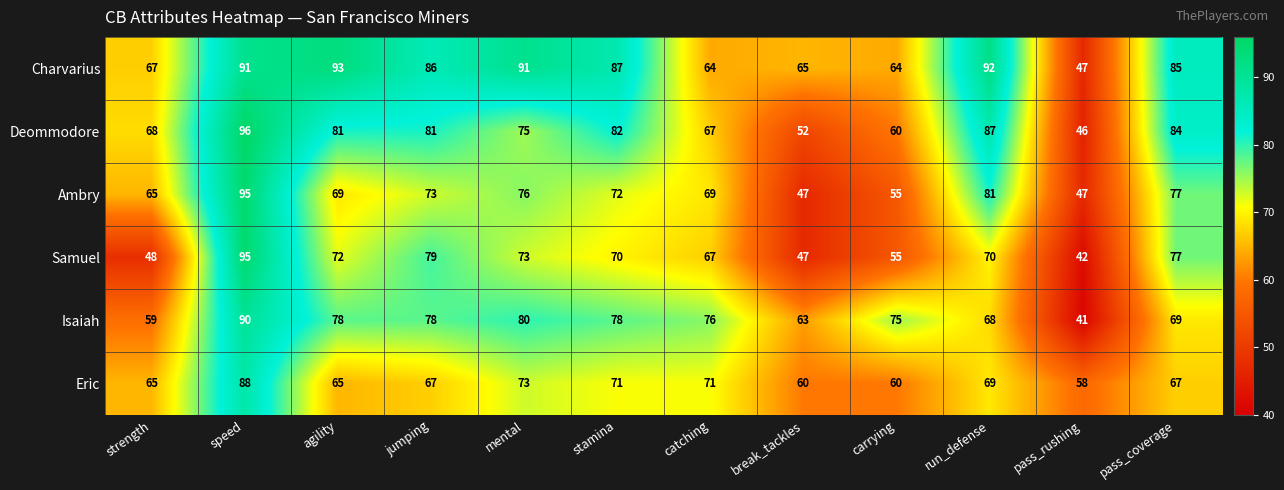

What is the difference between the highest and lowest values at mental?

18